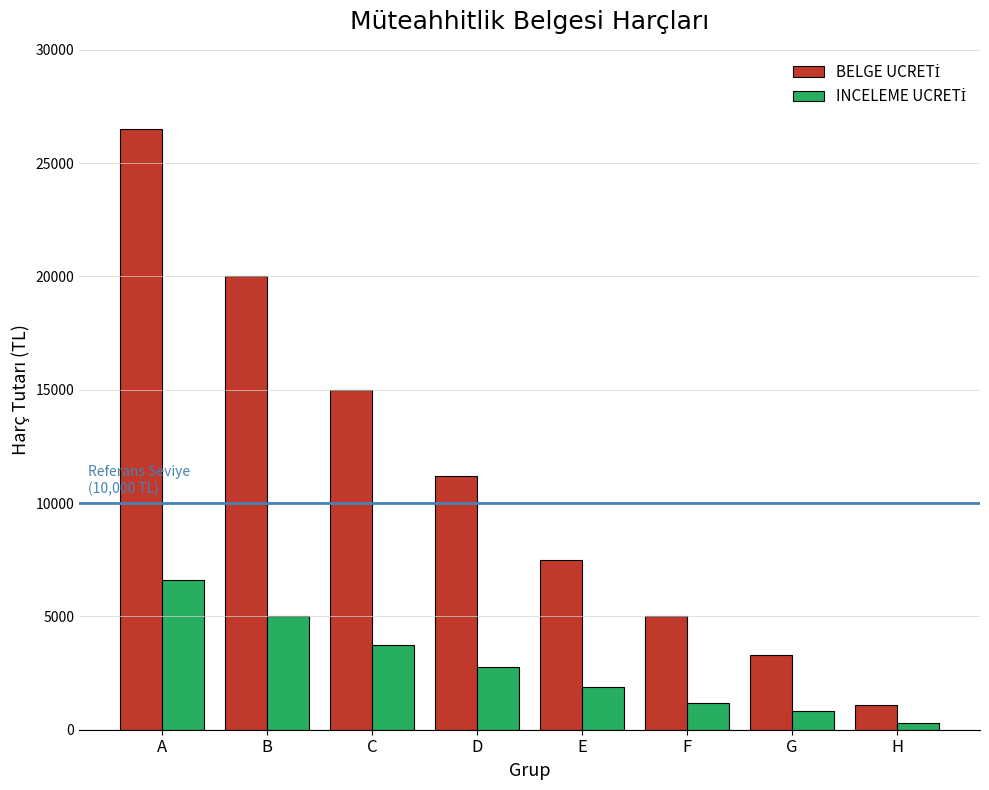

What is the total value across all series at B?

25000